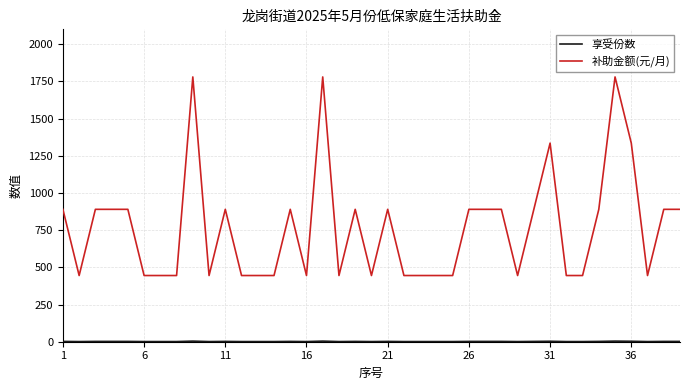

What is the maximum value shown in the chart?

1780